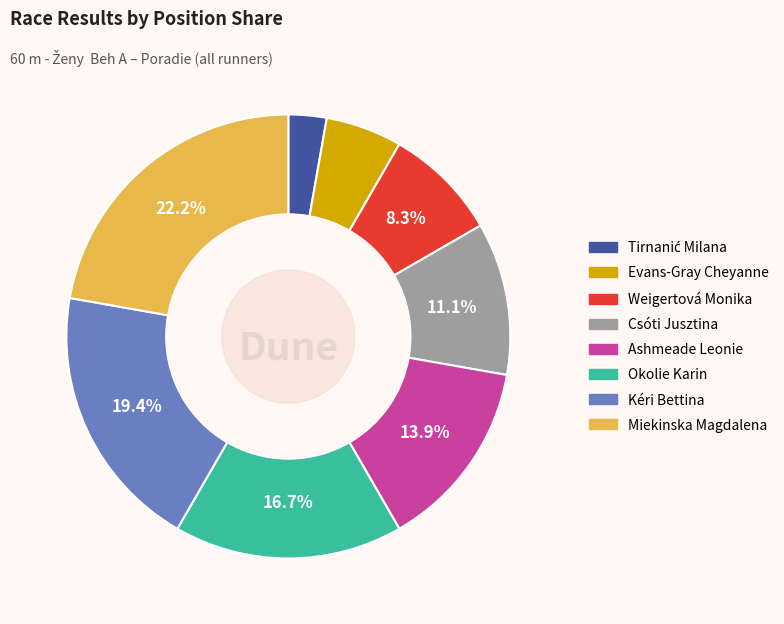

How many segments does this pie chart have?

8